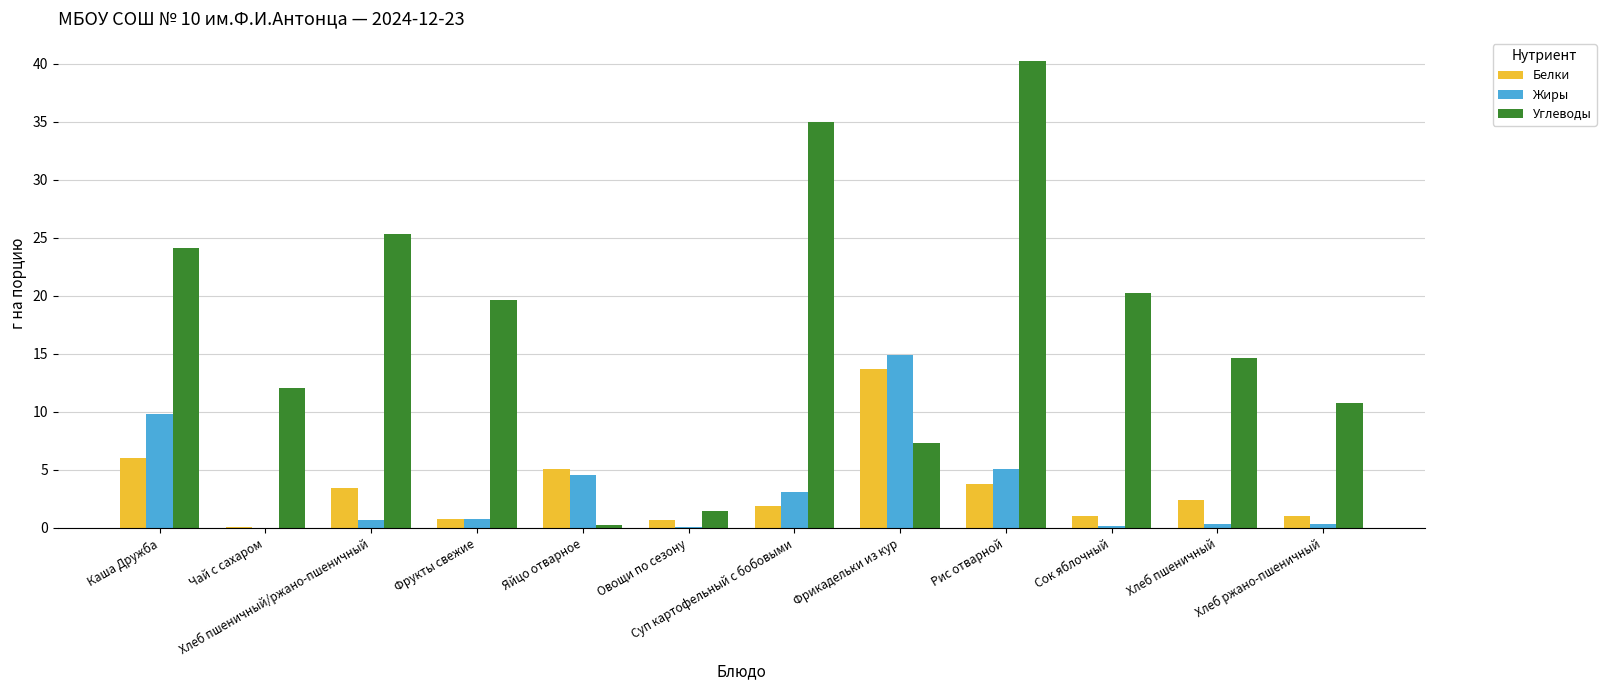

Count the number of categories in the chart.

12